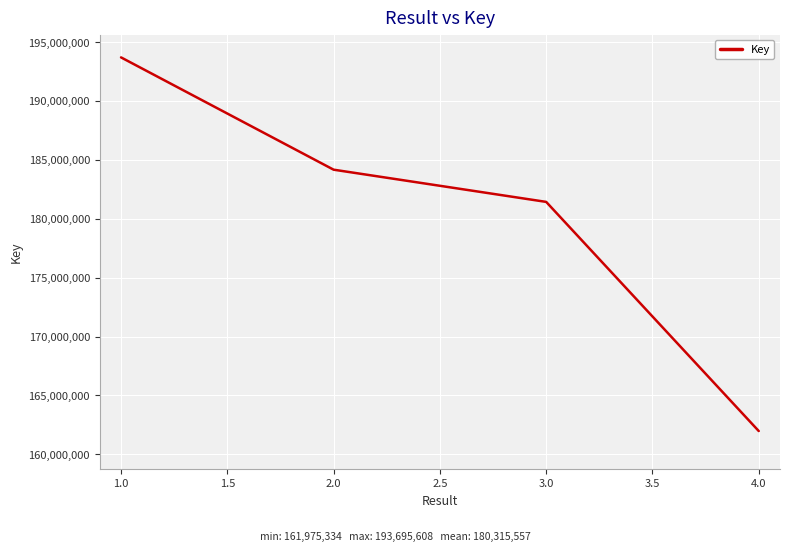

What is the greatest value displayed?

193695608